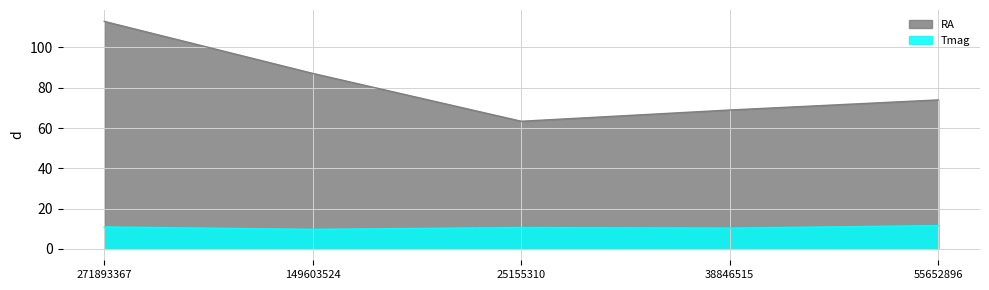

What is the difference between the RA values at 149603524 and 55652896?

13.2